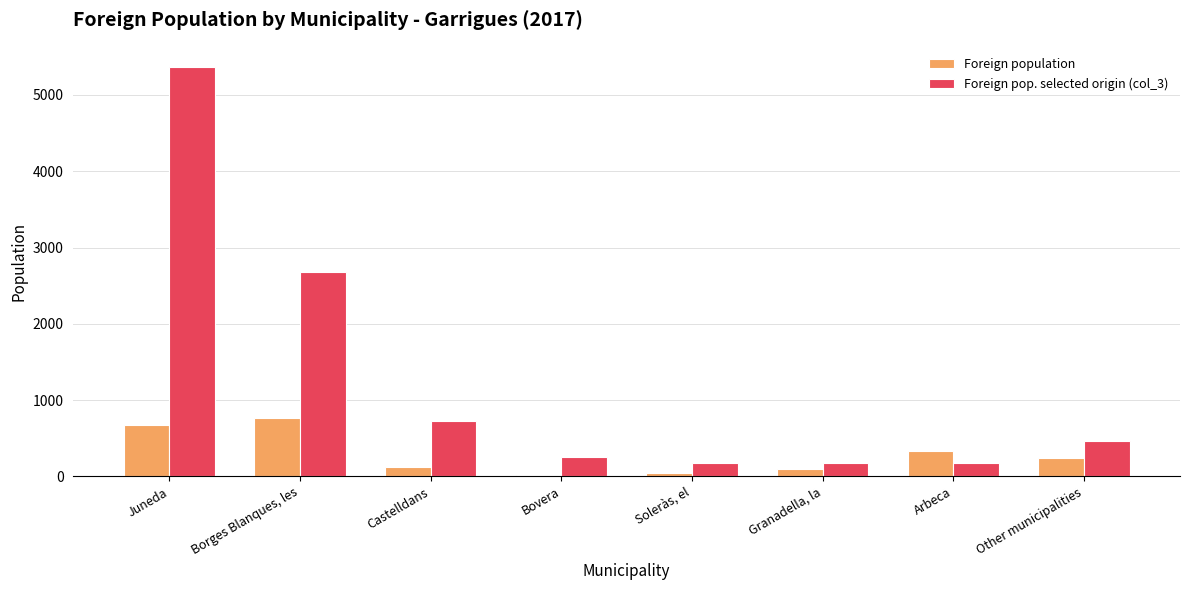

Does the chart contain stacked bars?

No